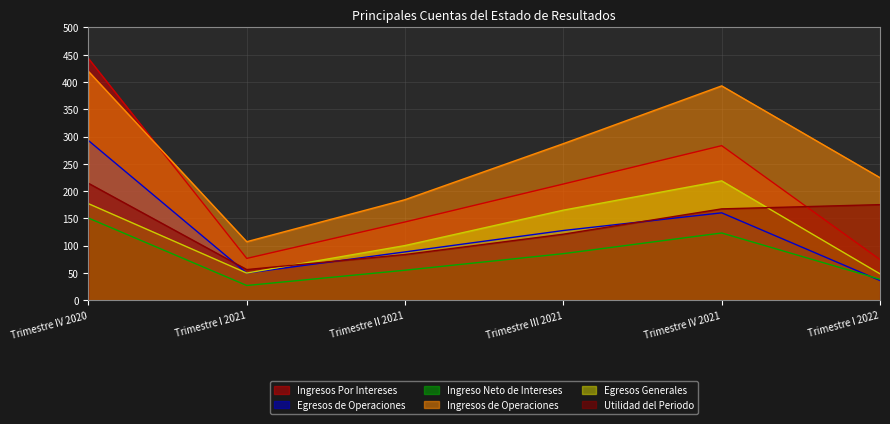

How many values in the Ingresos de Operaciones series exceed 286?

3